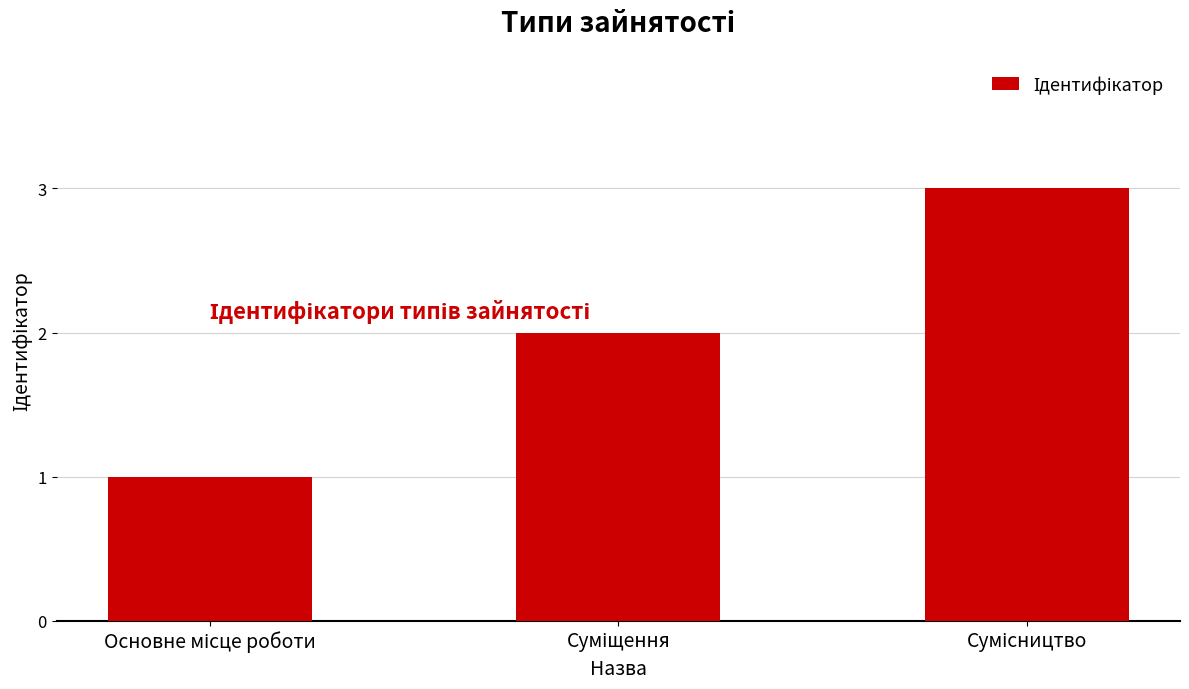

What is the value of the 3rd bar from the left?

3